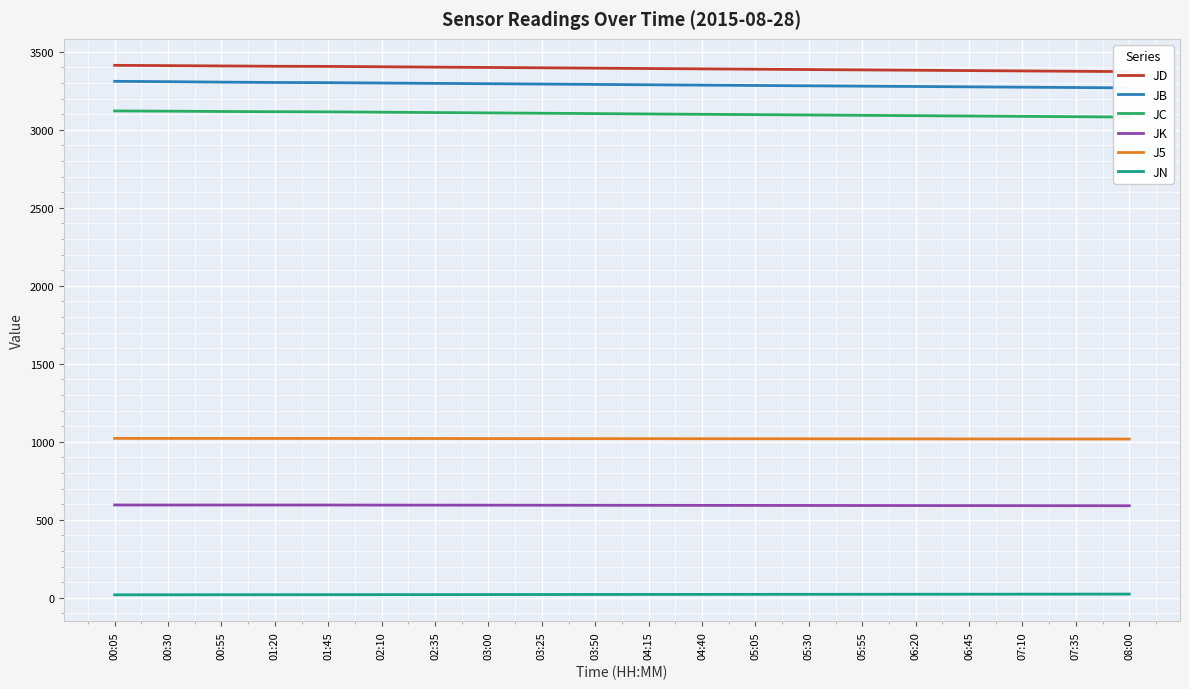

What is the difference between the JB values at 01:20 and 03:25?

10.2